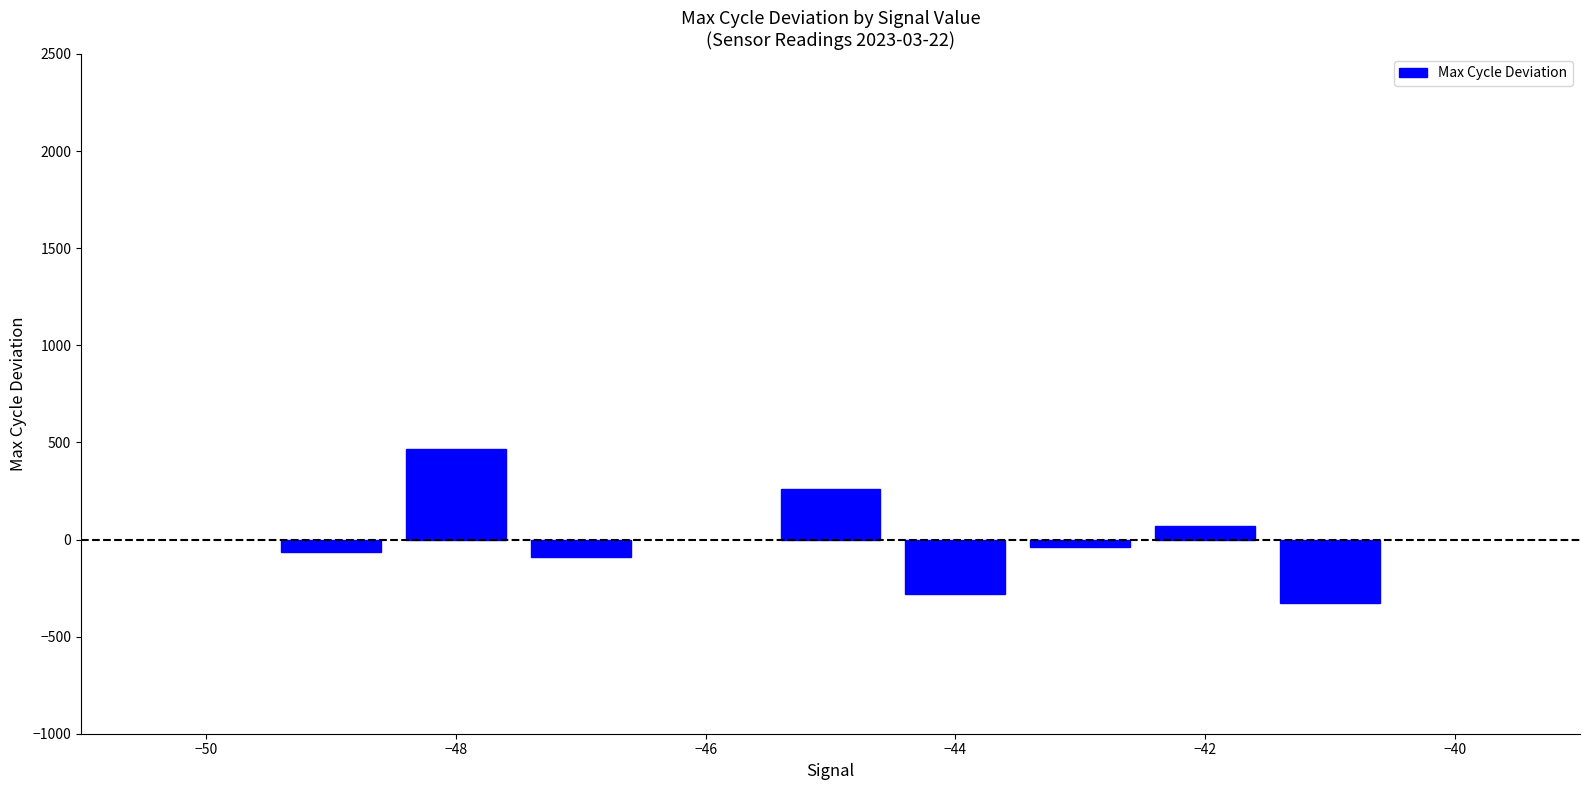

What is the maximum value shown in the chart?

465.8